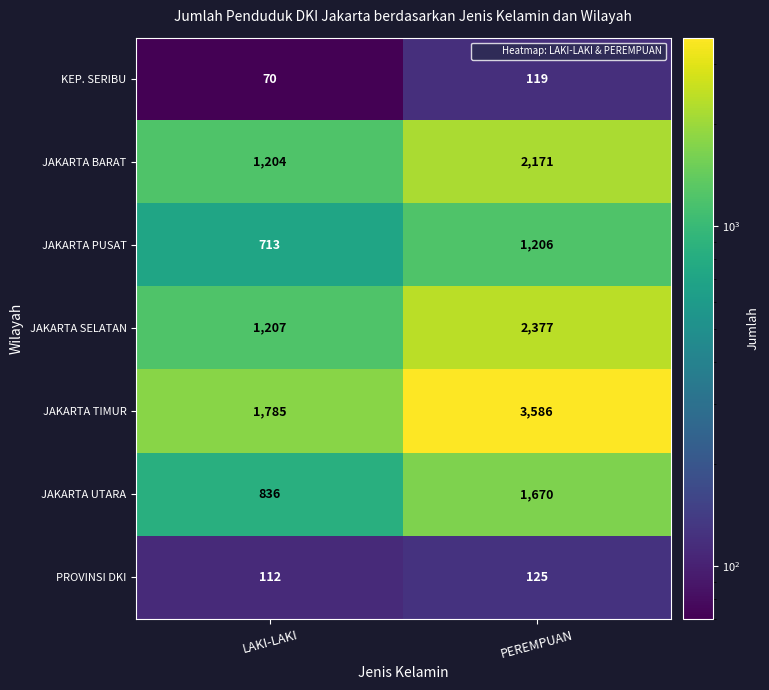

Read the JAKARTA SELATAN value at LAKI-LAKI.

1207